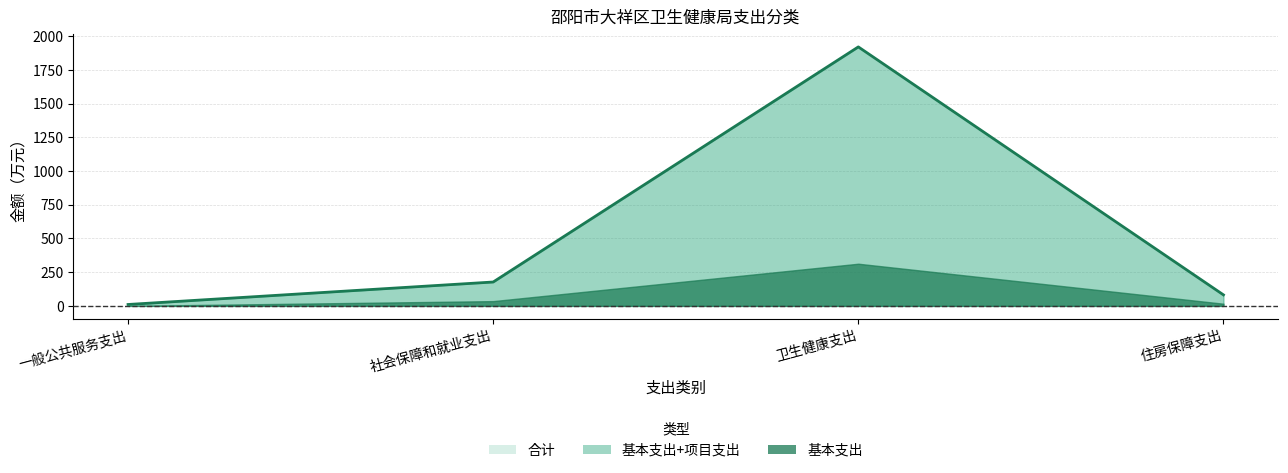

How many values in the 基本支出 series exceed 35?

2